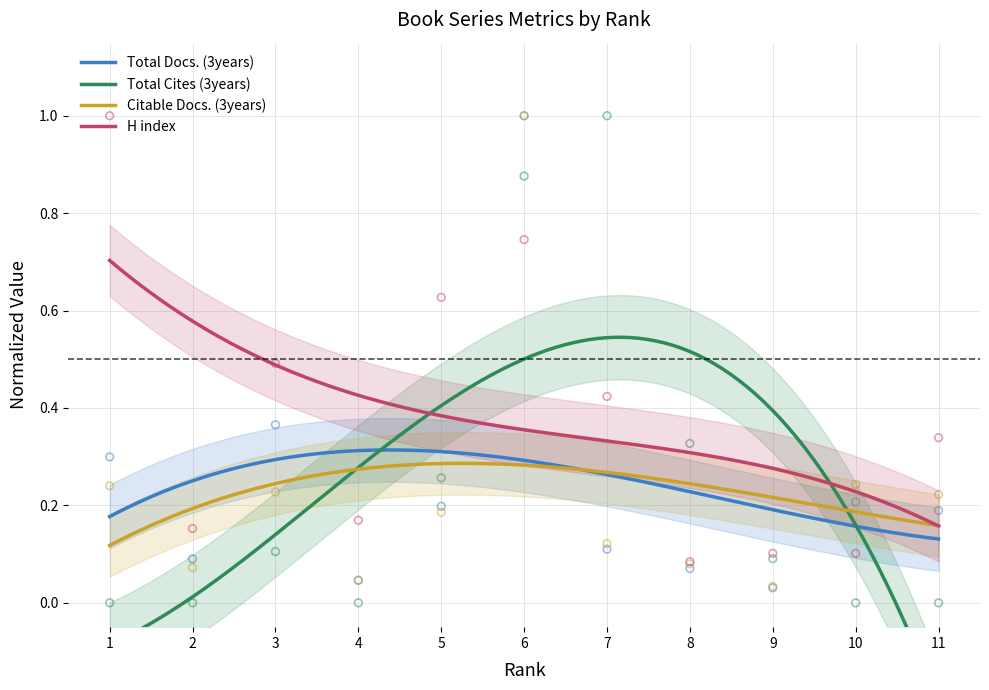

Which series reaches the minimum Y coordinate?

Total Cites (3years)